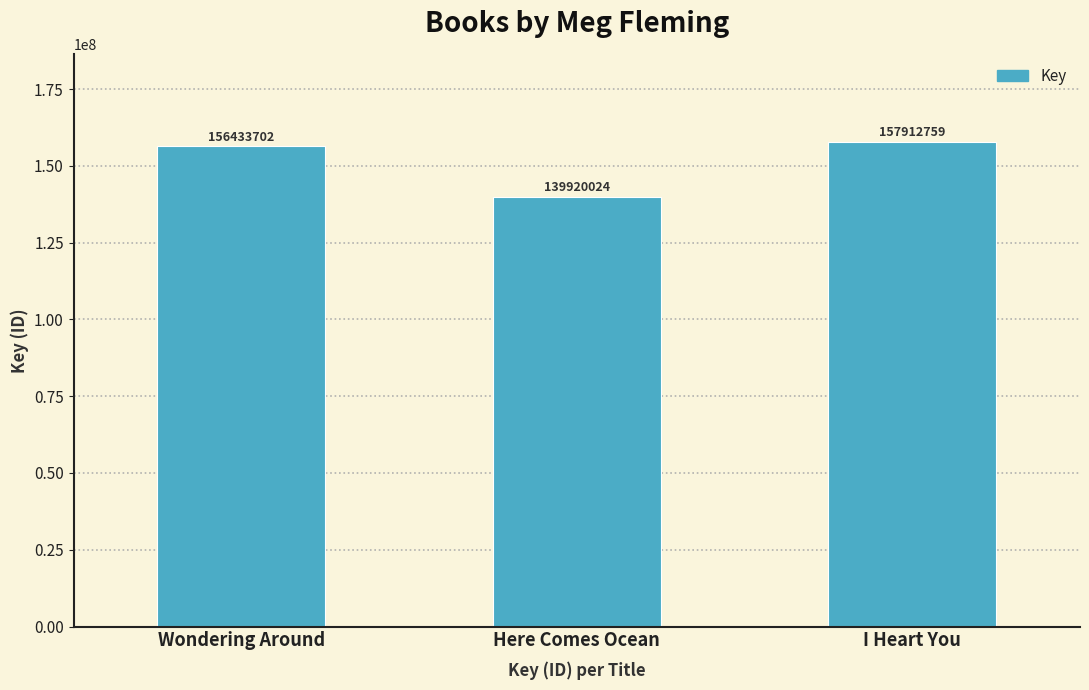

The value at I Heart You is 52813896. True or false?

False